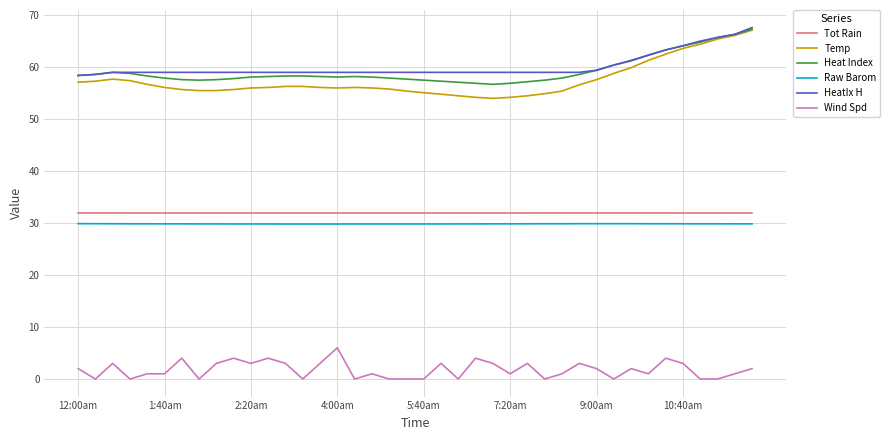

Which series has the largest total across all categories?

HeatIx H